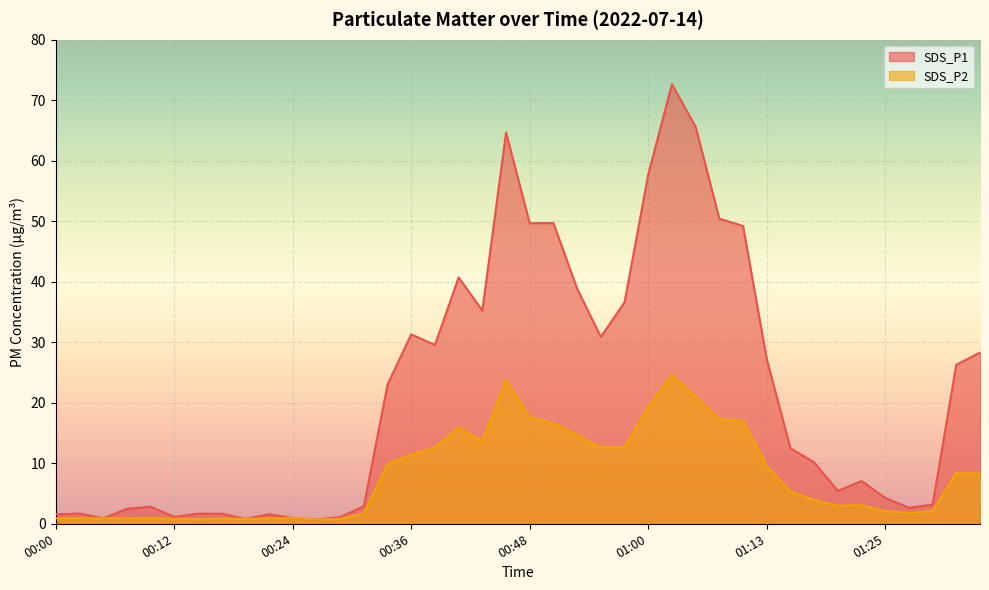

Between 00:09 and 01:17, which series saw the biggest shift?

SDS_P1